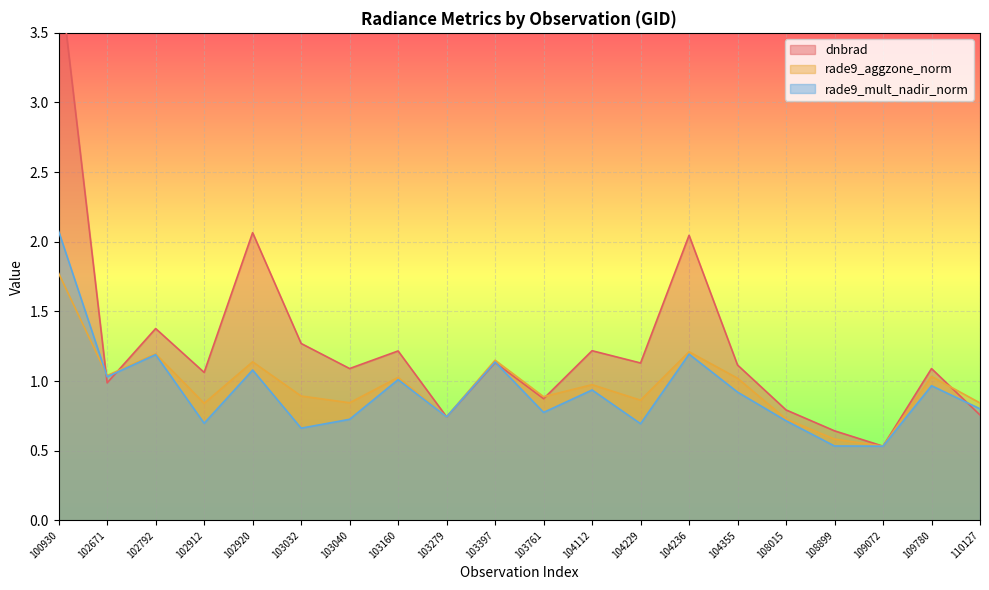

Rank the categories by rade9_aggzone_norm value from lowest to highest.

109072, 108899, 108015, 103279, 102912, 110127, 103040, 104229, 103761, 103032, 104112, 104355, 103160, 109780, 102671, 102920, 103397, 102792, 104236, 100930